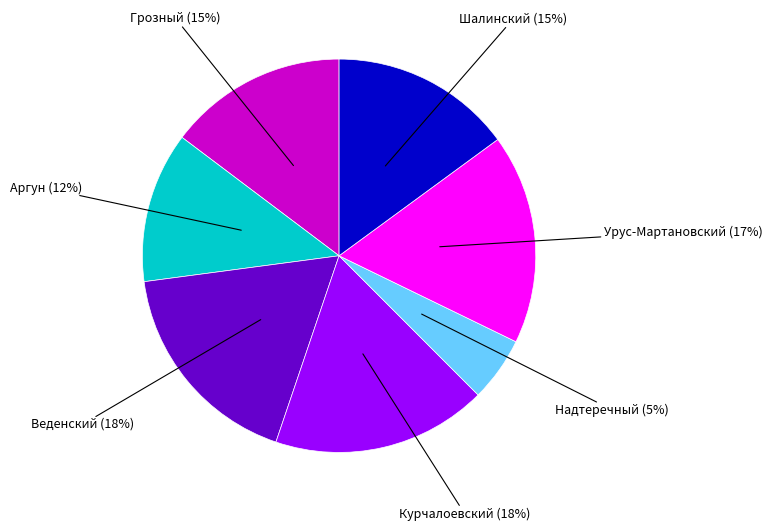

Combined, do Веденский (18%) and Урус-Мартановский (17%) account for over 50%?

No